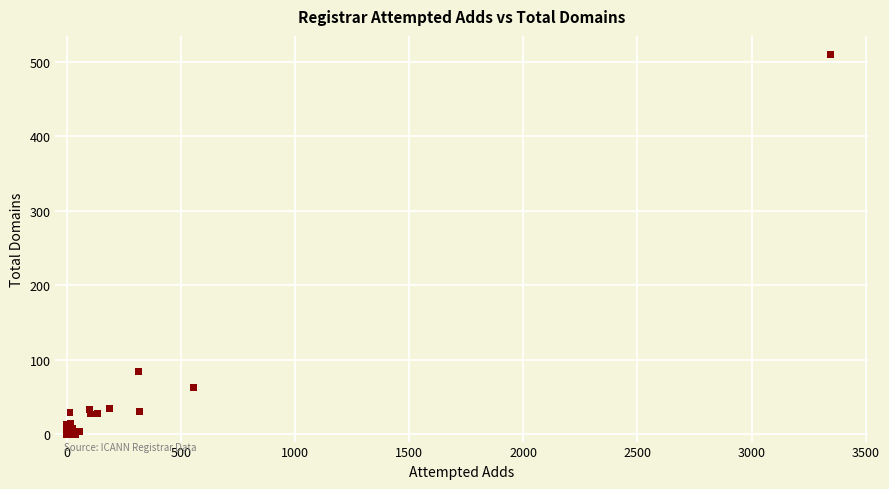

What Y value in the scatter plot is closest to 254?

84